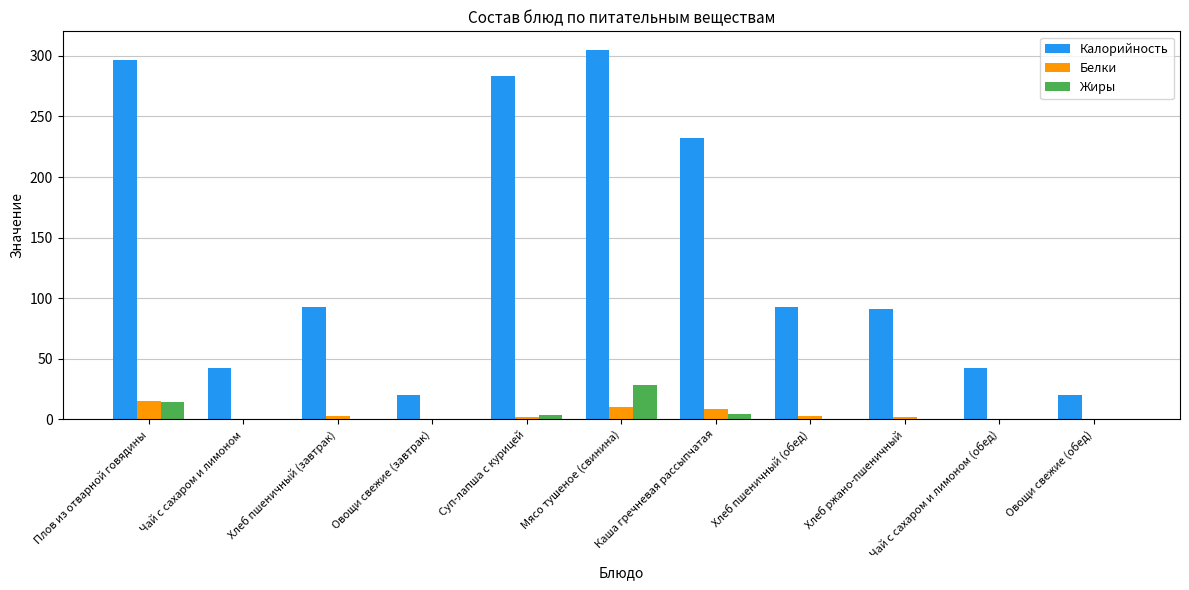

Which category has the highest value across all series?

Мясо тушеное (свинина)